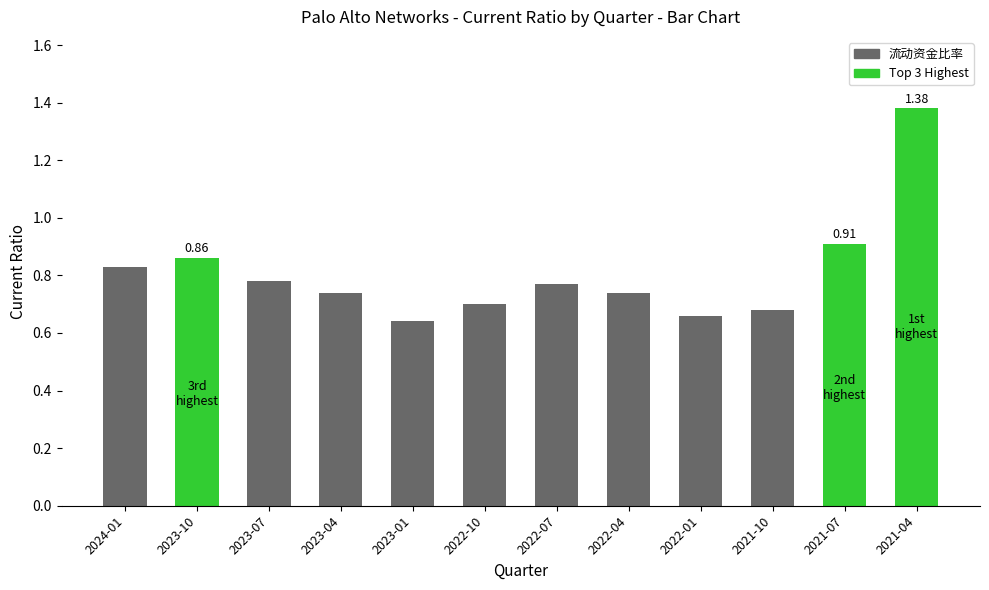

What is the change in value from 2023-07 to 2021-07?

+0.1